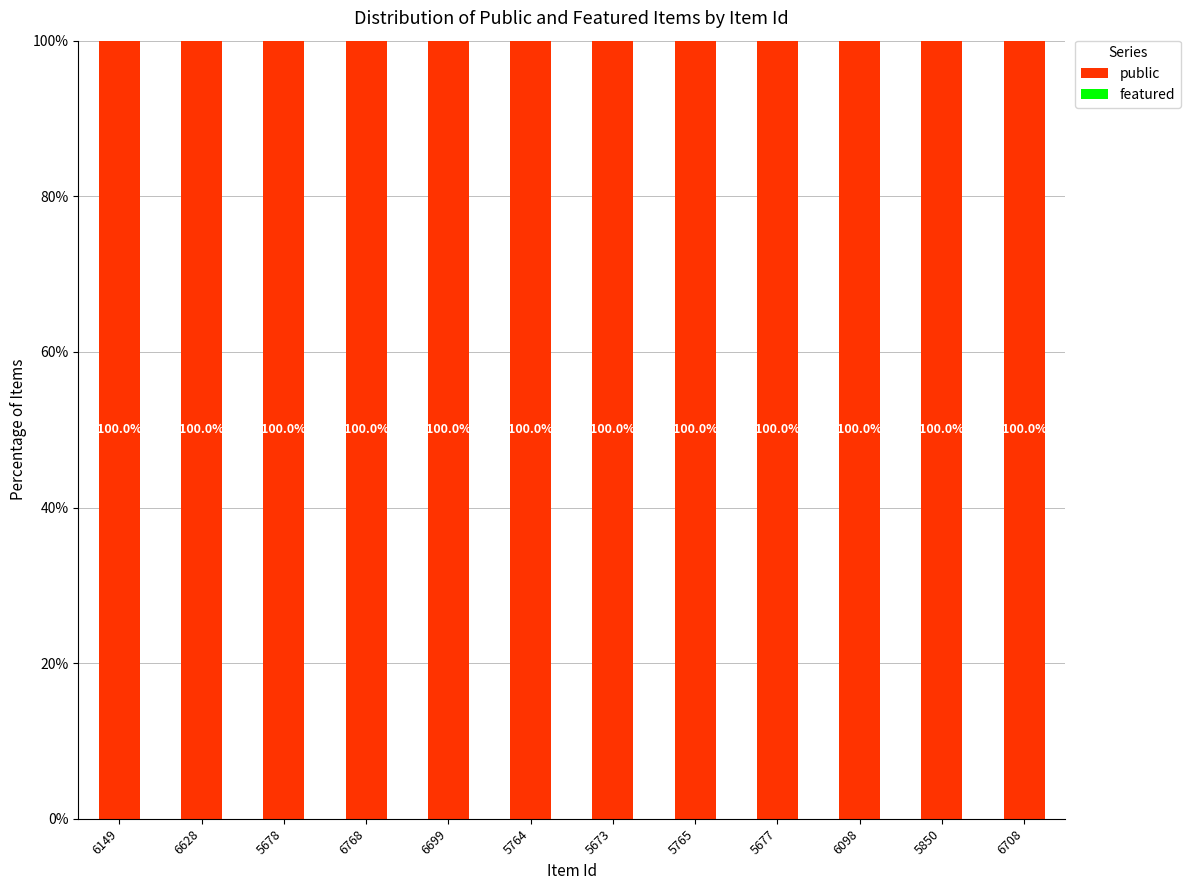

At 5673, list the series in order from largest to smallest.

public, featured